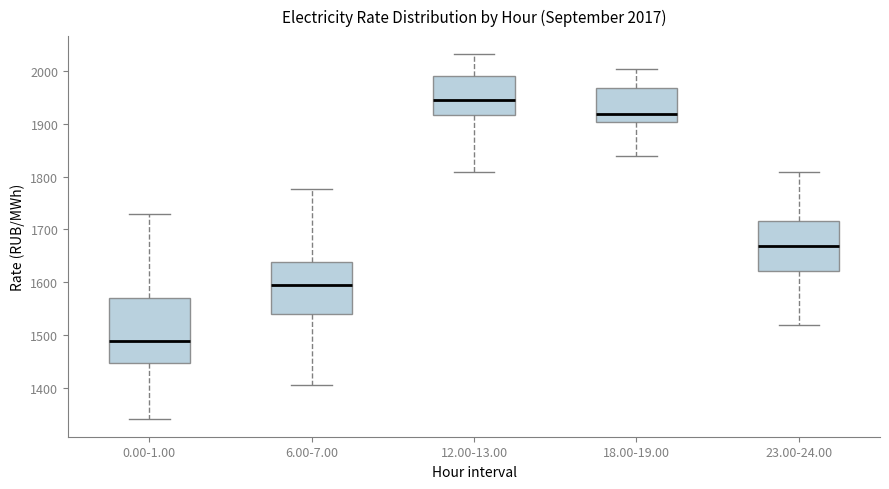

Comparing the boxes themselves (not the whiskers), which one is the tallest?

0.00-1.00